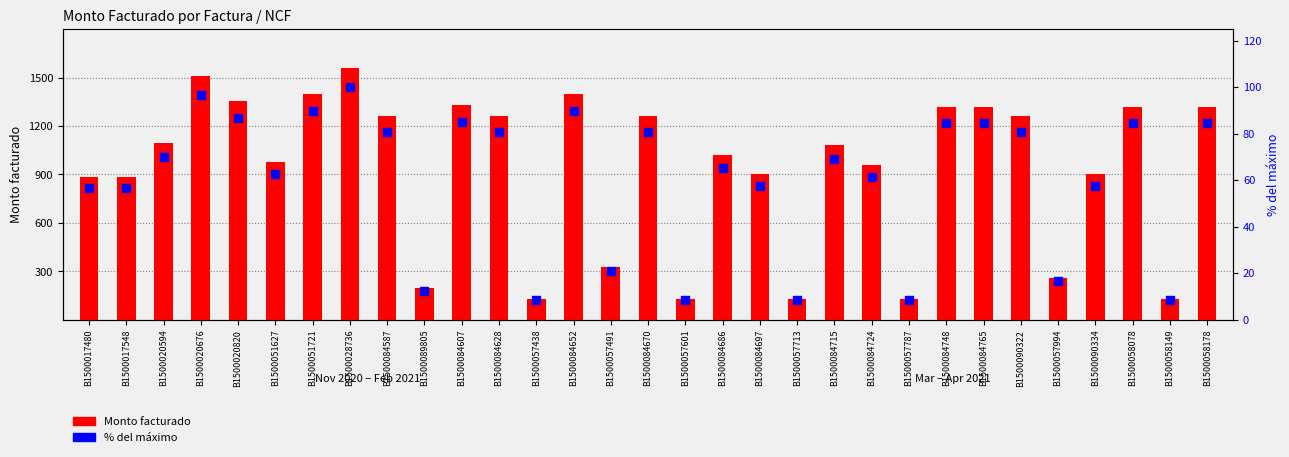

What are all the series names shown in the legend?

Monto facturado, % del máximo